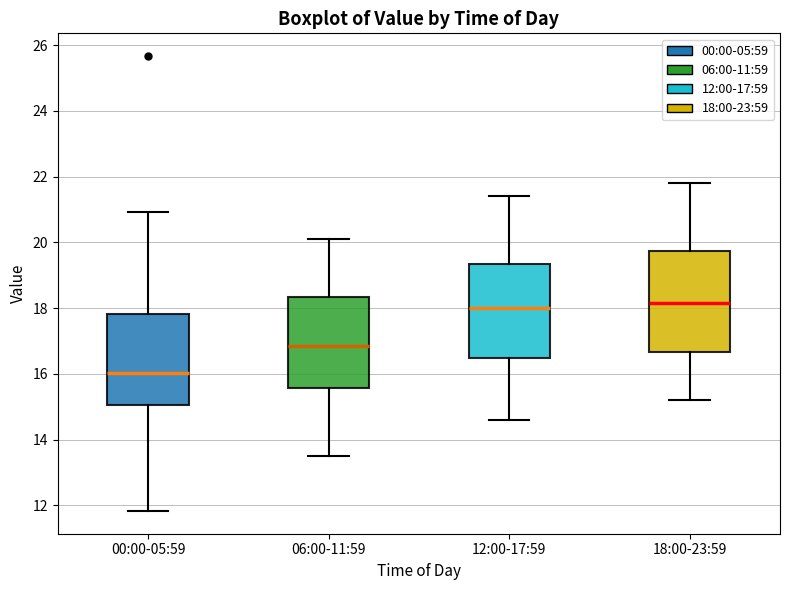

Reading left to right, transcribe this box plot: for each box, give where its median line is, the range the box spans, and where its two whiskers end, as read against the y-axis. The values are not printed on the chart, so give them approximately, as read against the axis.

00:00-05:59: median 16.0, box 15.0 to 17.8, whiskers 11.8 to 21.0
06:00-11:59: median 16.8, box 15.6 to 18.4, whiskers 13.6 to 20.2
12:00-17:59: median 18.0, box 16.4 to 19.4, whiskers 14.6 to 21.4
18:00-23:59: median 18.2, box 16.6 to 19.8, whiskers 15.2 to 21.8